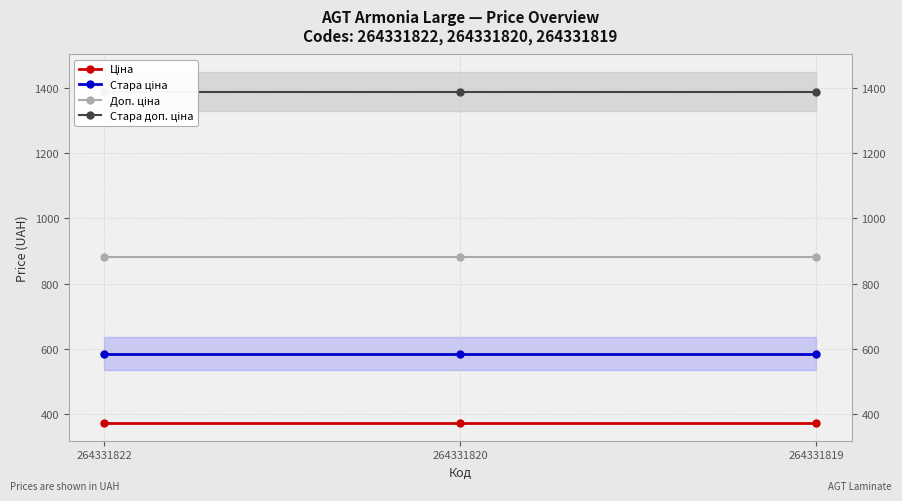

Reading left to right, transcribe all the data shown in this chart.

Ціна: 264331822=371.4	264331820=371.4	264331819=371.4
Стара ціна: 264331822=584.7	264331820=584.7	264331819=584.7
Доп. ціна: 264331822=883.0	264331820=883.0	264331819=883.0
Стара доп. ціна: 264331822=1389.5	264331820=1389.5	264331819=1389.5